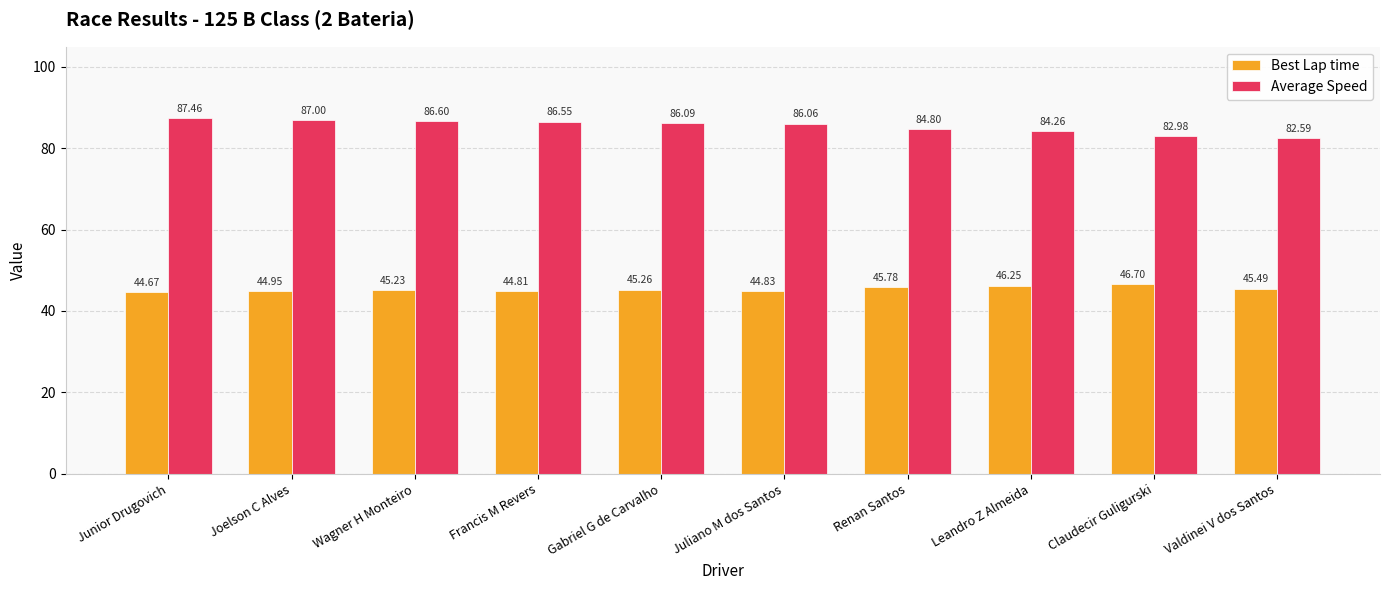

What is the spread (max minus min) of values at Junior Drugovich?

42.8